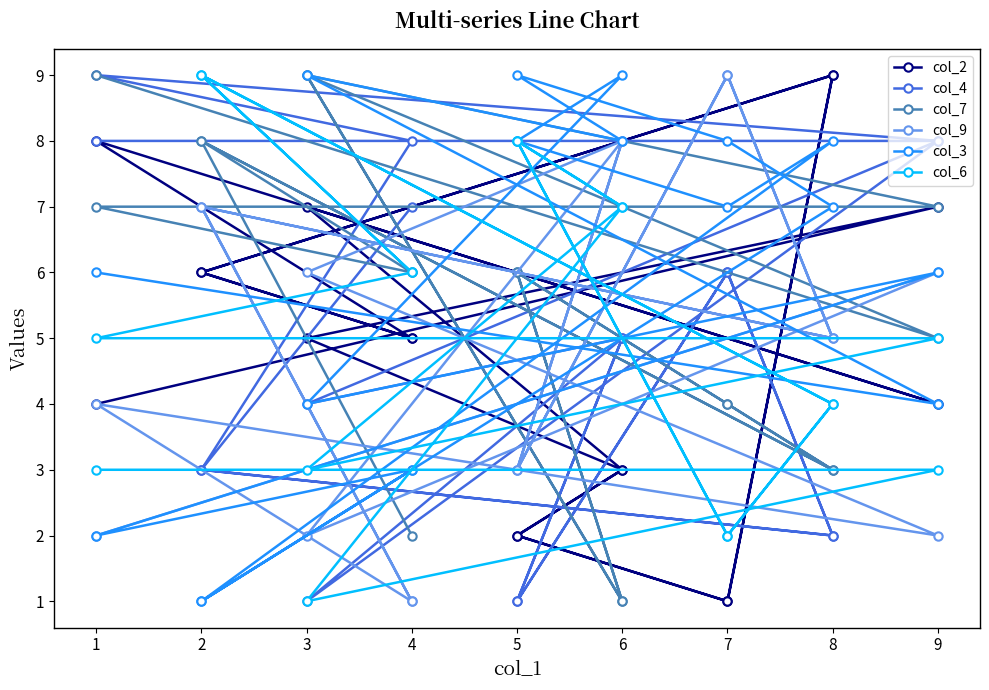

Reading left to right, list all the values displayed in this chart.

col_2: 4	7	5	3	2	1	9	6	5	8	4	7	3	2	1	9	6	5
col_4: 8	8	1	5	1	6	2	3	8	9	8	4	5	1	6	2	3	7
col_7: 9	5	9	1	6	4	3	8	6	7	7	9	1	6	4	3	8	2
col_9: 2	6	2	8	3	9	5	7	1	4	2	6	8	3	9	5	7	1
col_3: 6	4	9	8	9	8	7	1	3	2	6	4	9	8	7	8	1	3
col_6: 3	3	1	7	8	2	4	9	6	5	5	3	7	8	2	4	9	6